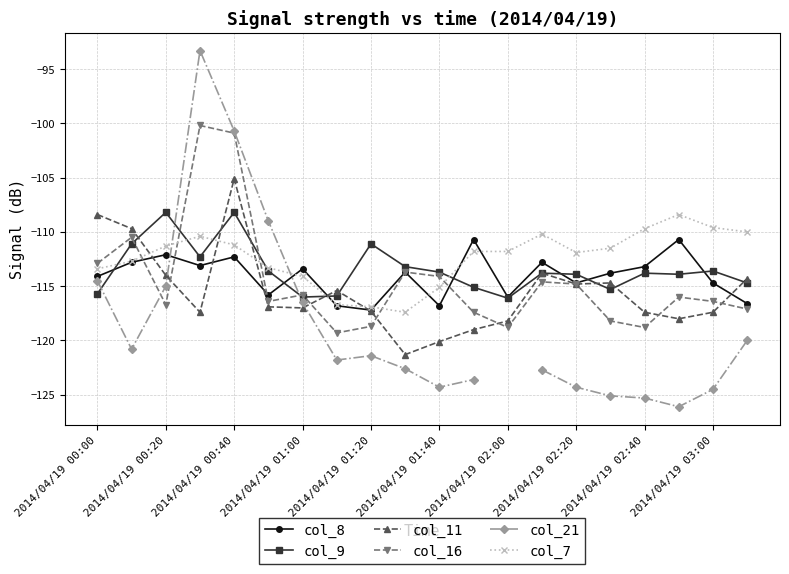

What is the maximum value for col_11?

-105.1